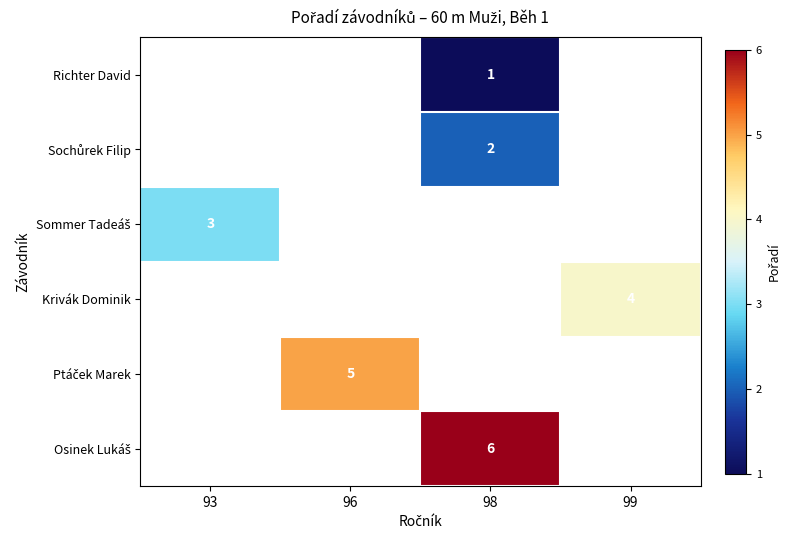

The Krivák Dominik series shows 4 at 99. True or false?

True